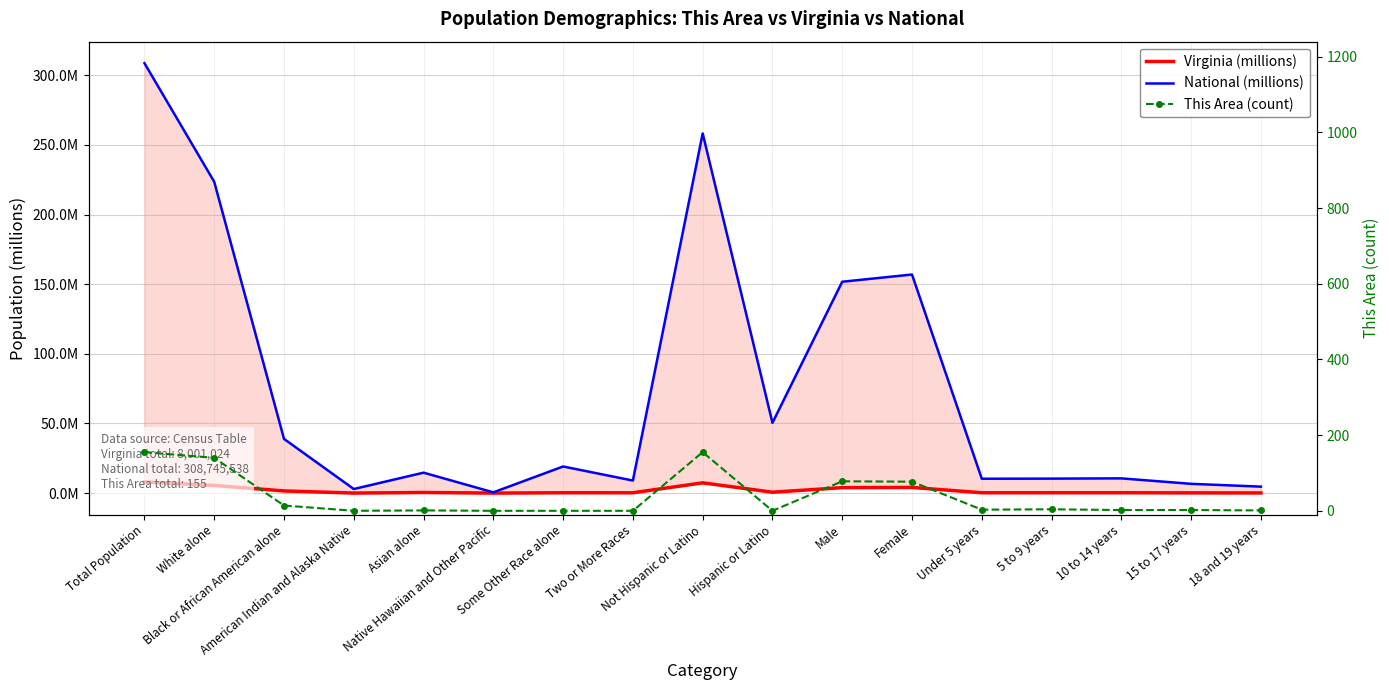

What is the sum of all National (millions) values?

1277.6